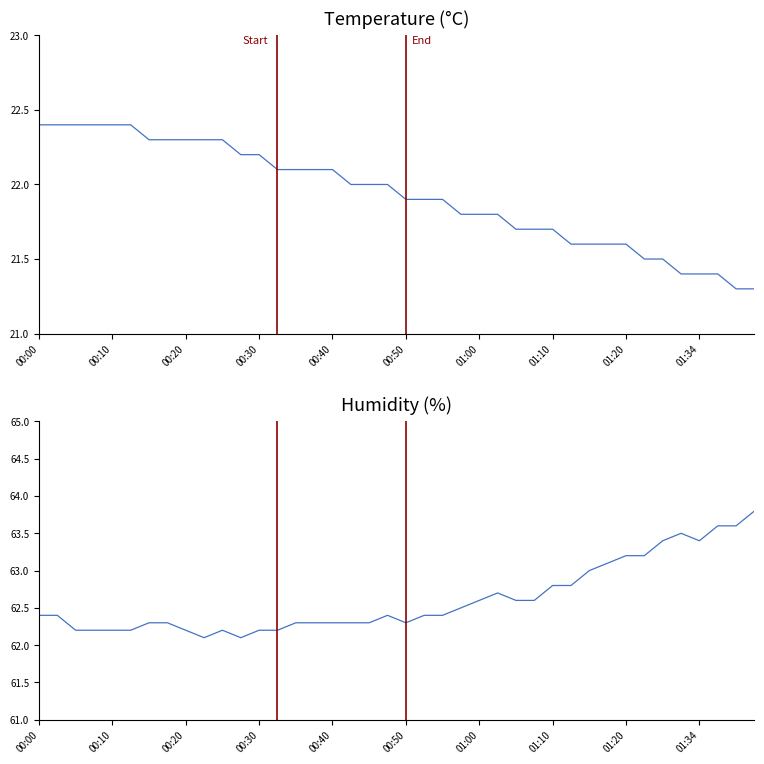

True or false: temperature has a value of 29.2 at 29.

False